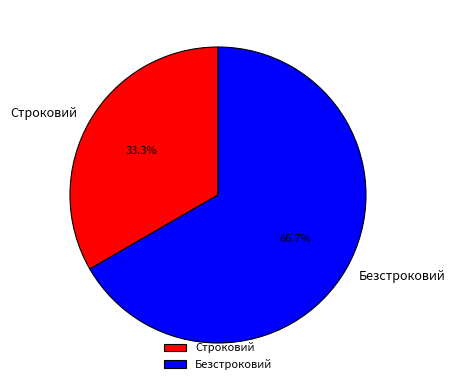

Approximately how many times larger is the value at Строковий compared to Безстроковий?

0.5